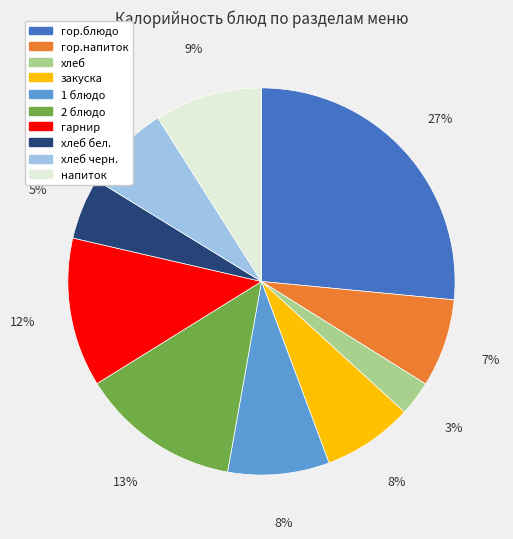

To the nearest percent, what is the difference between the largest and smallest slice percentages?

24%